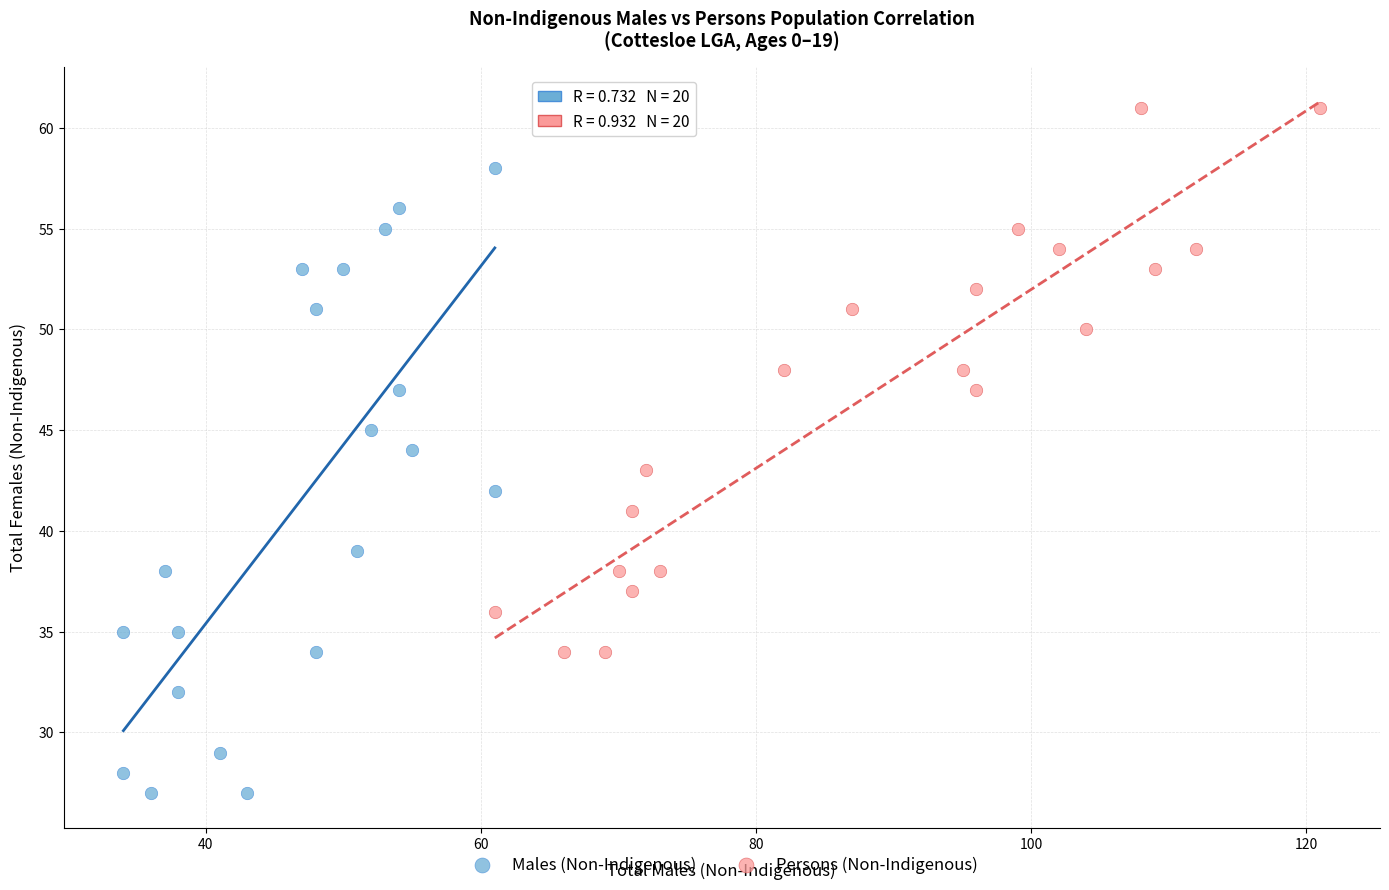

Which series has the widest spread of Y values?

Males (Non-Indigenous)